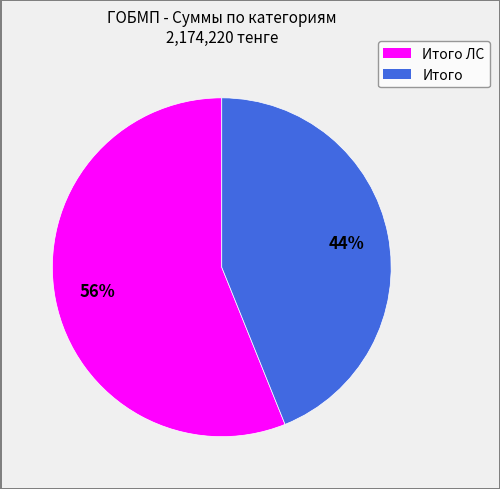

Does any single category account for the majority?

Yes